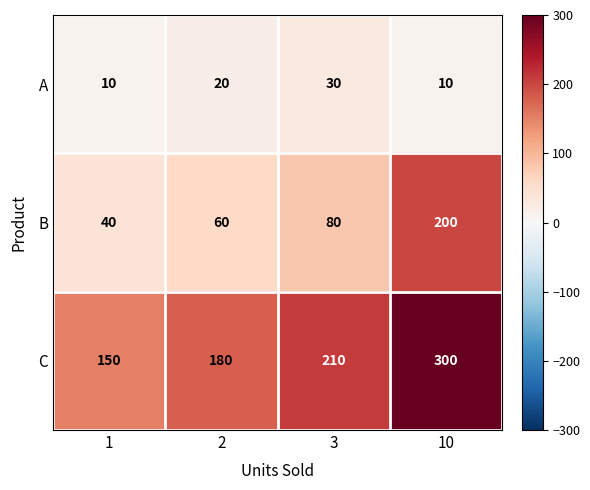

Is it true that A equals 10 at 10?

True